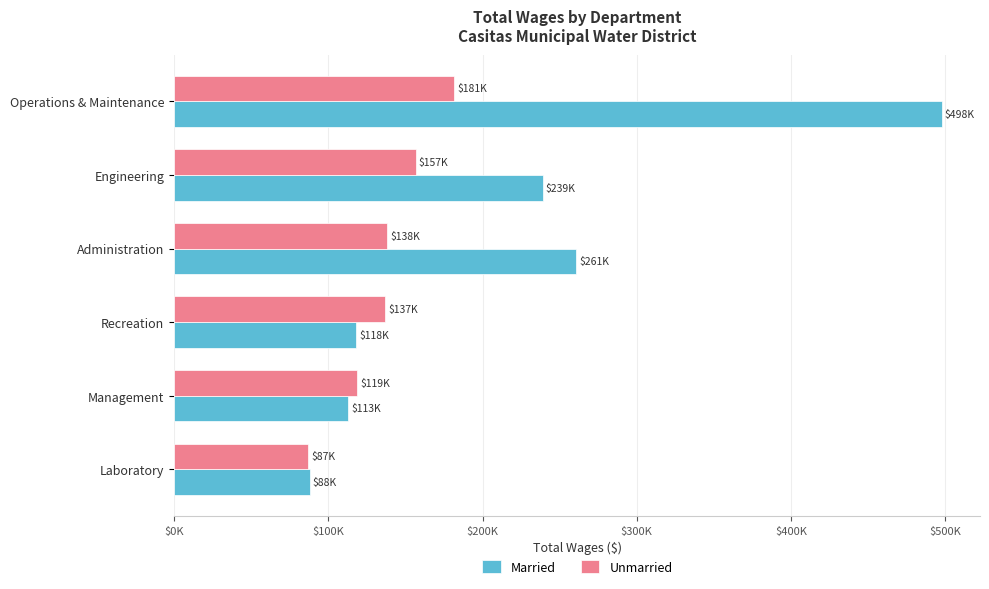

List the series in order of their overall mean, highest first.

Married, Unmarried